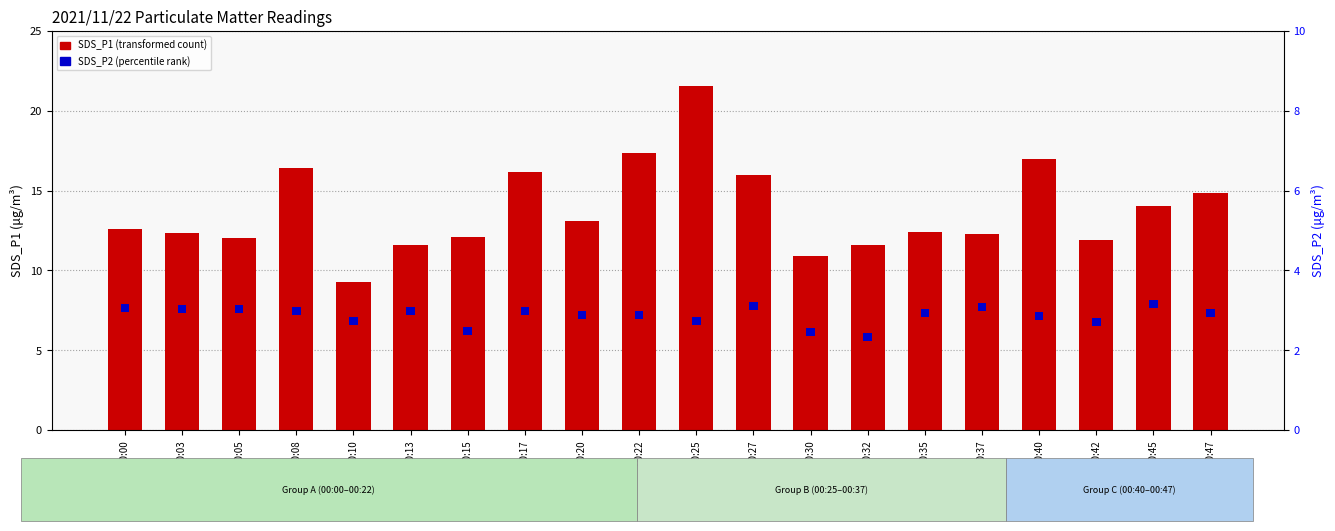

What is the difference between the maximum and minimum values in the SDS_P1 (transformed count) series?

12.3